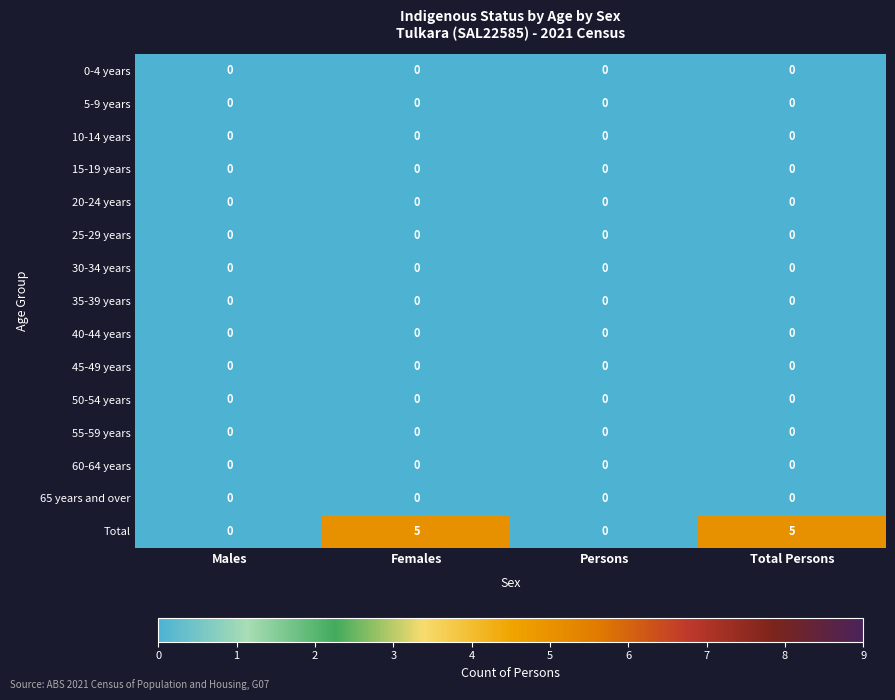

Which series has the largest range (max minus min)?

Total